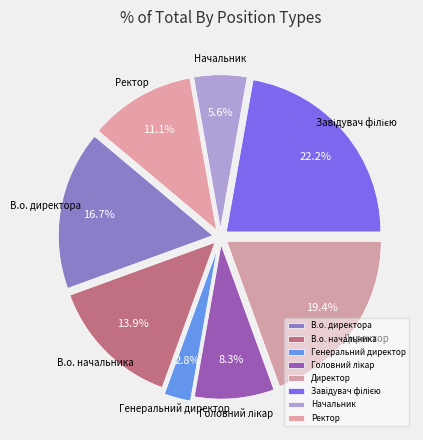

Approximately how many times larger is the value at В.о. начальника compared to Начальник?

2.5